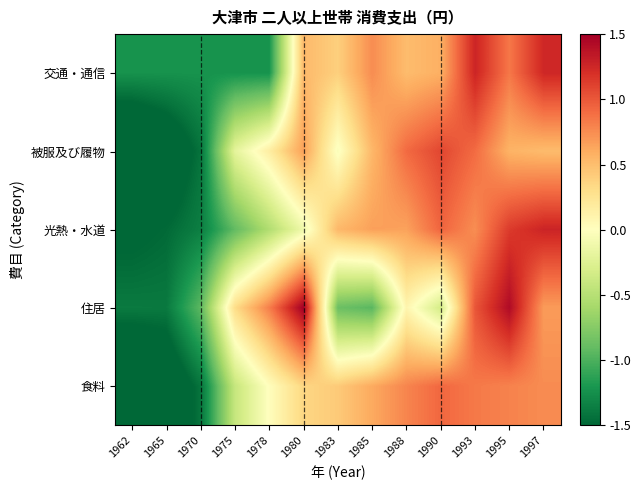

Count the number of categories in the chart.

13